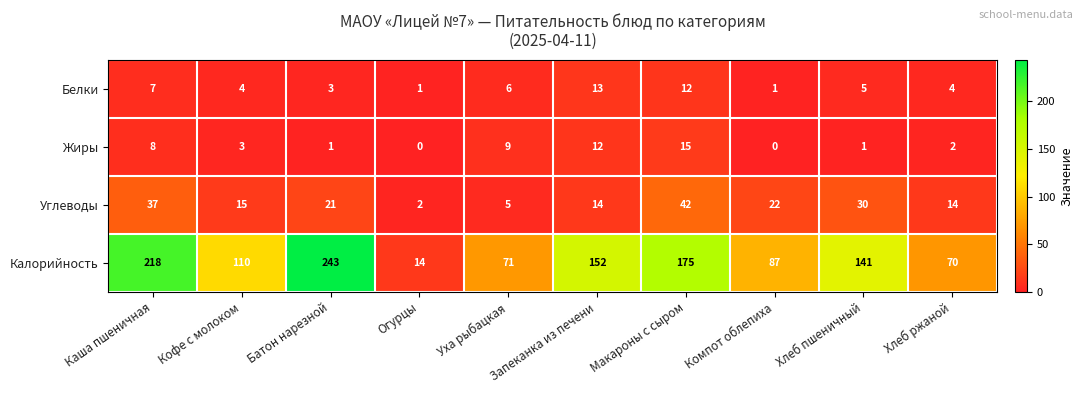

Is it true that Углеводы equals 2 at Огурцы?

True